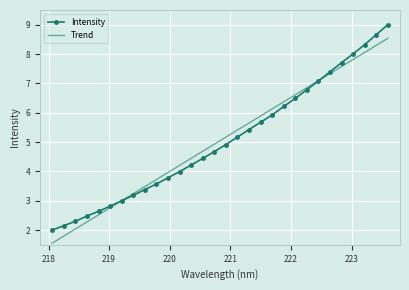

What is the highest value of the Intensity series?

9.0